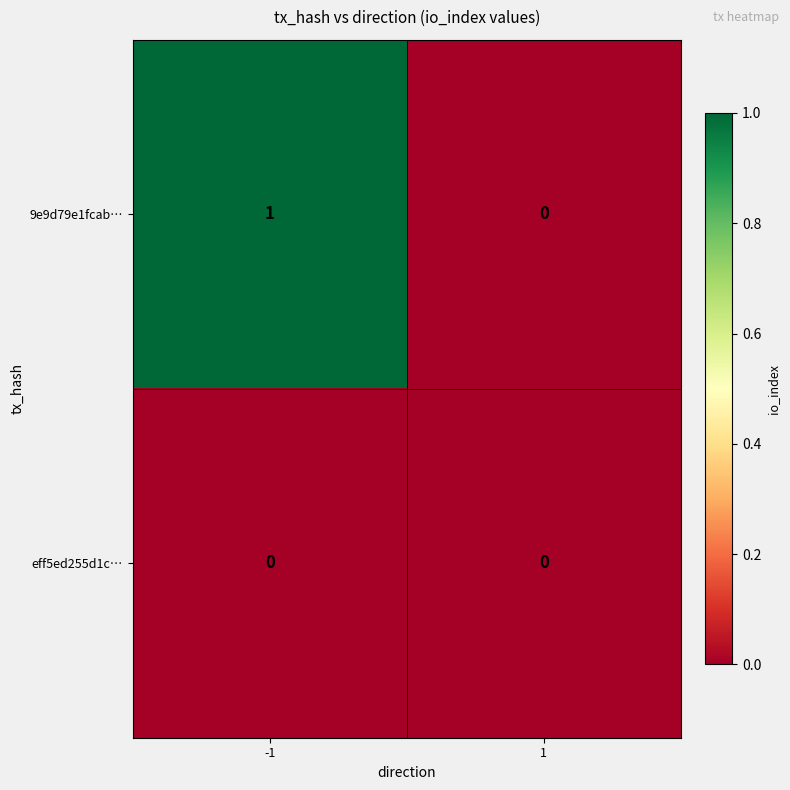

Reading right to left, extract all data points from this chart.

9e9d79e1fcab…: 0	1
eff5ed255d1c…: 0	0